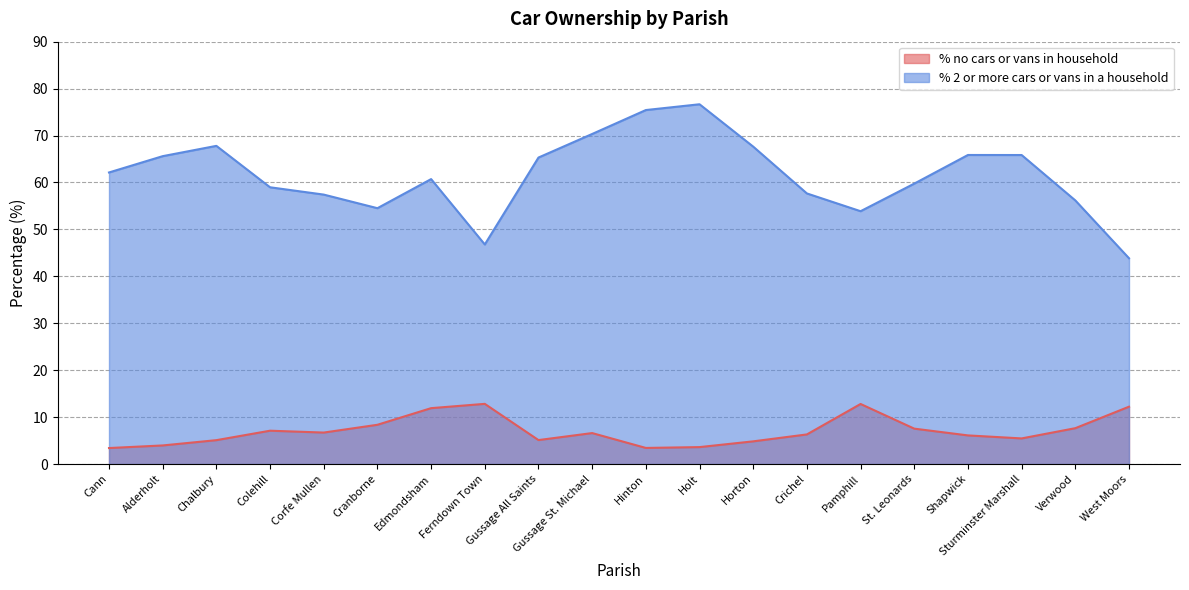

How many lines are shown in the chart?

2